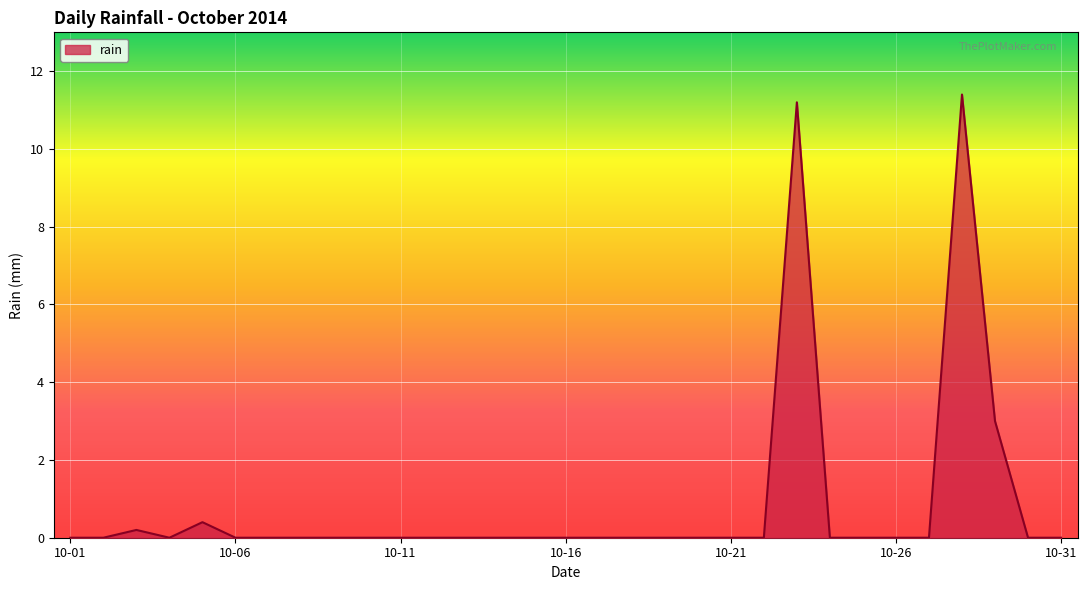

What is the greatest value displayed?

11.4